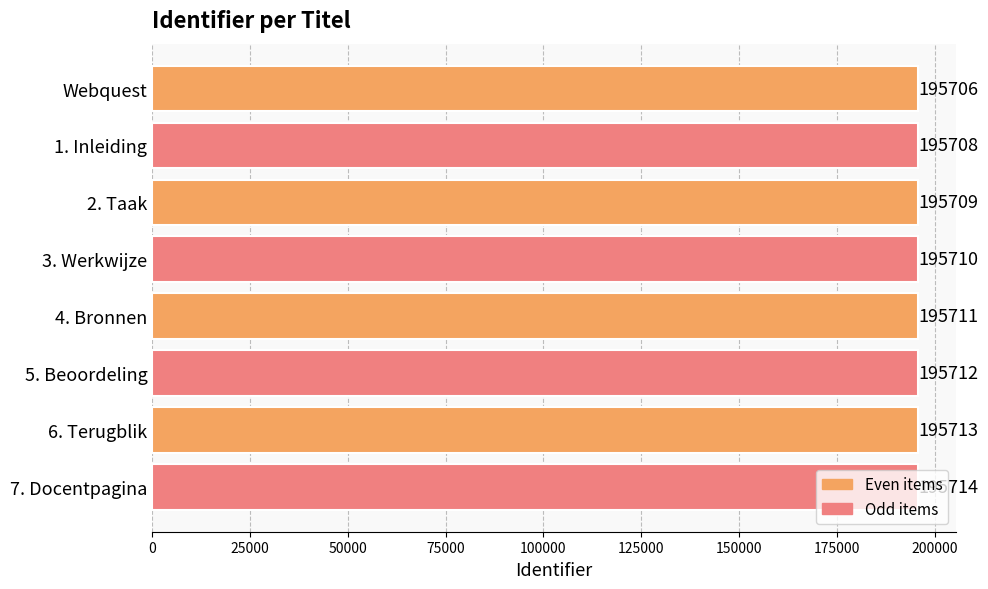

Count the number of data series in this chart.

1